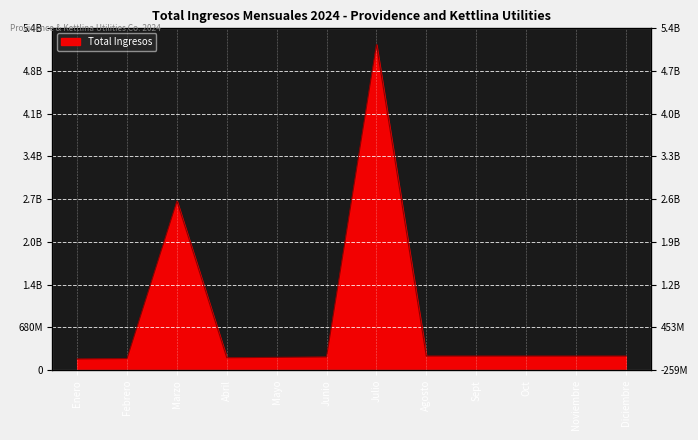

What is the smallest value displayed?

175521716.7